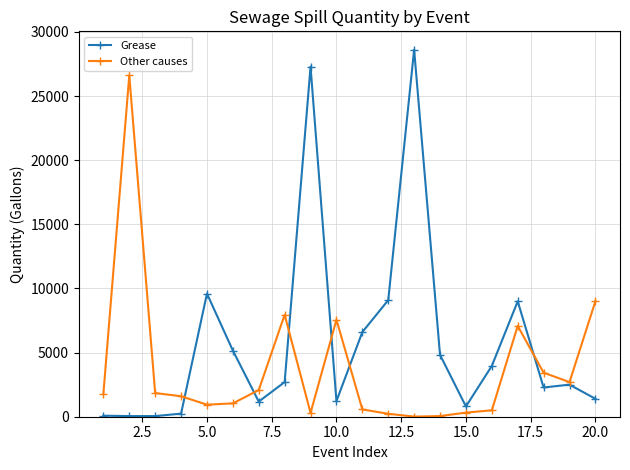

What is the maximum value shown in the chart?

28620